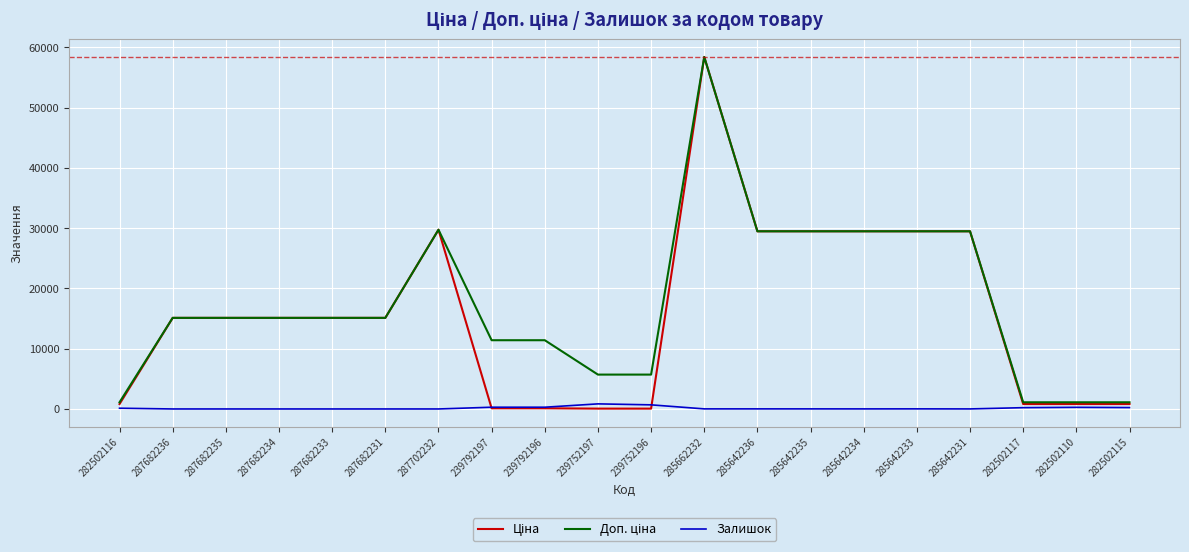

The Залишок series shows 14.0 at 285662232. True or false?

True